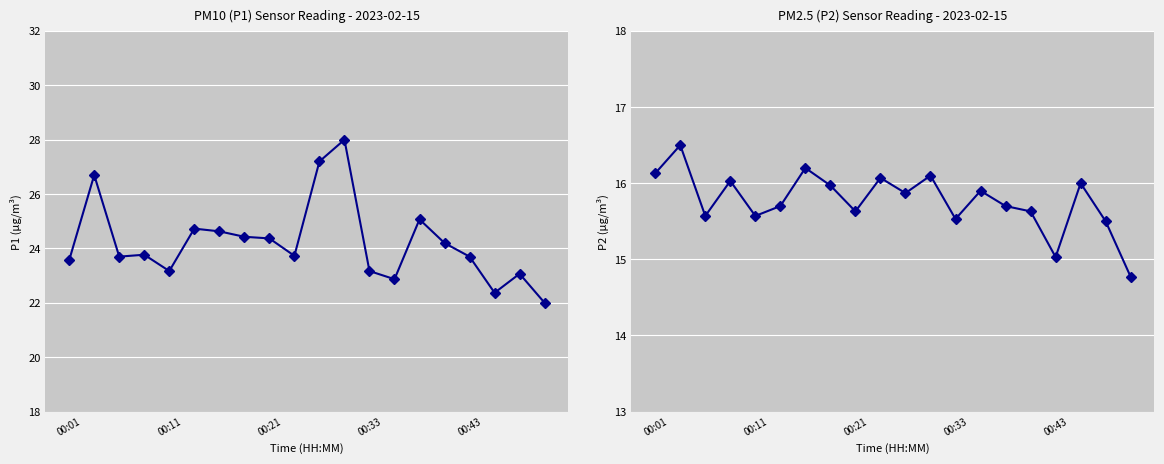

What are all the series names shown in the legend?

P1, P2